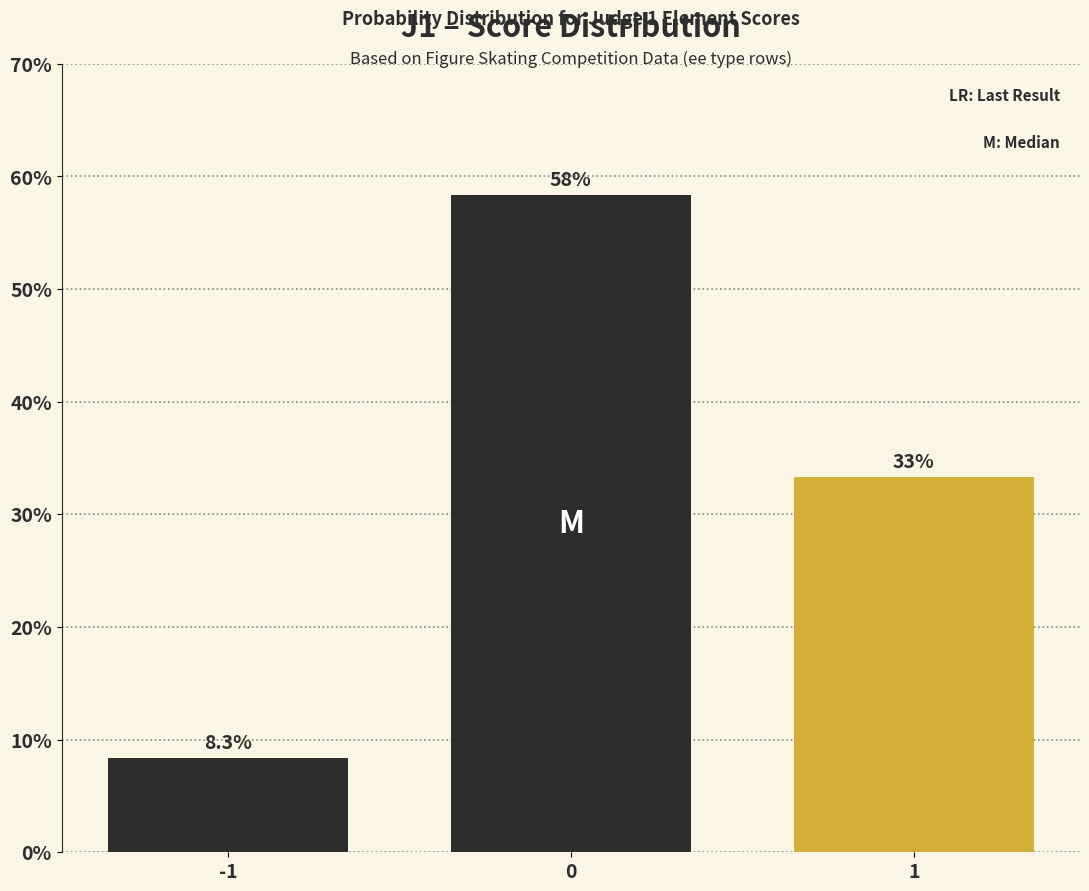

How many bars are there in total?

3